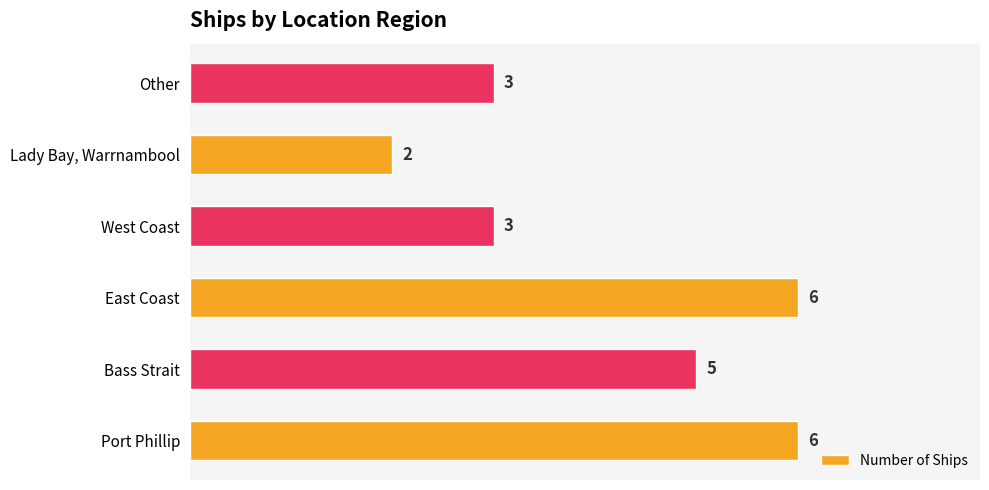

How many bars are there in total?

6